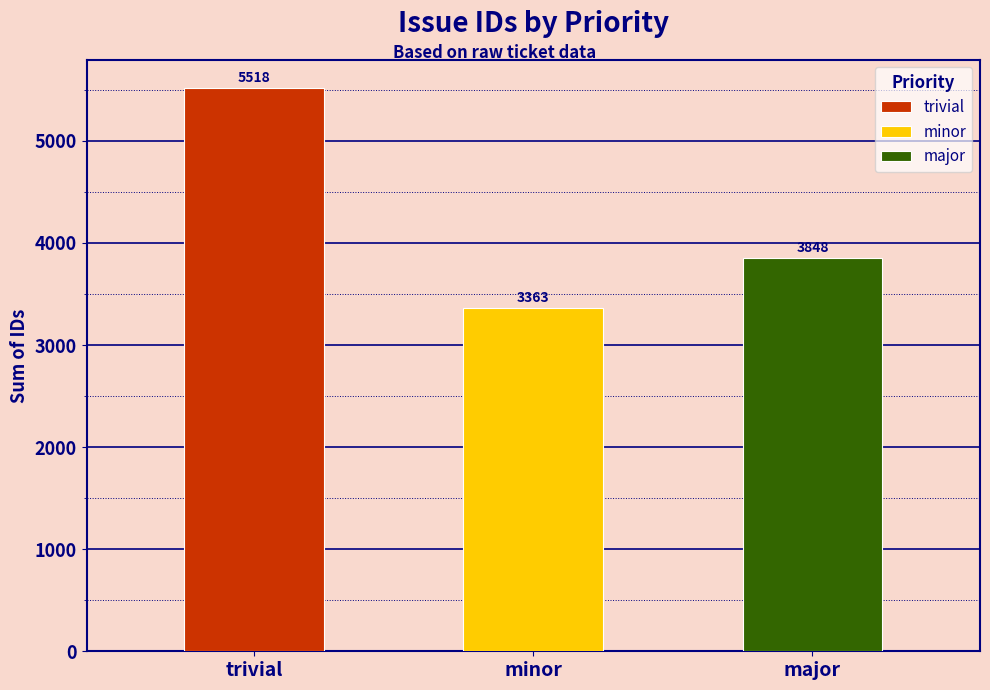

Are the bars grouped side by side (vs. stacked)?

No